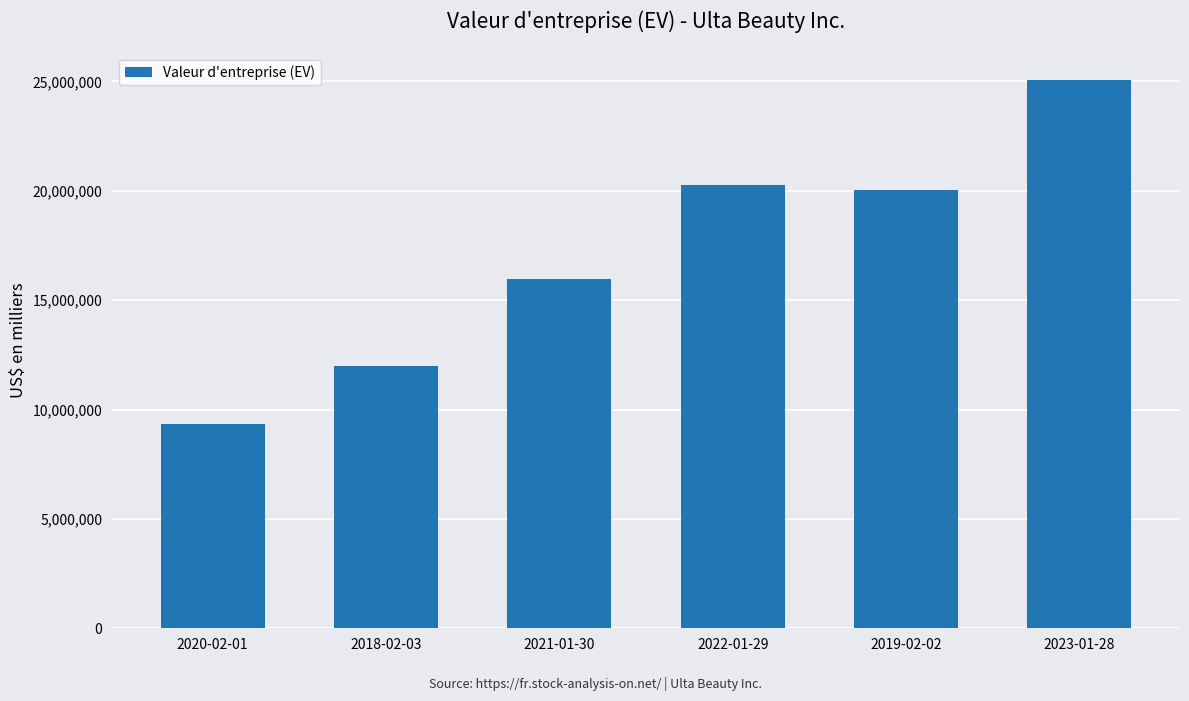

What is the change in value from 2020-02-01 to 2022-01-29?

+10920509